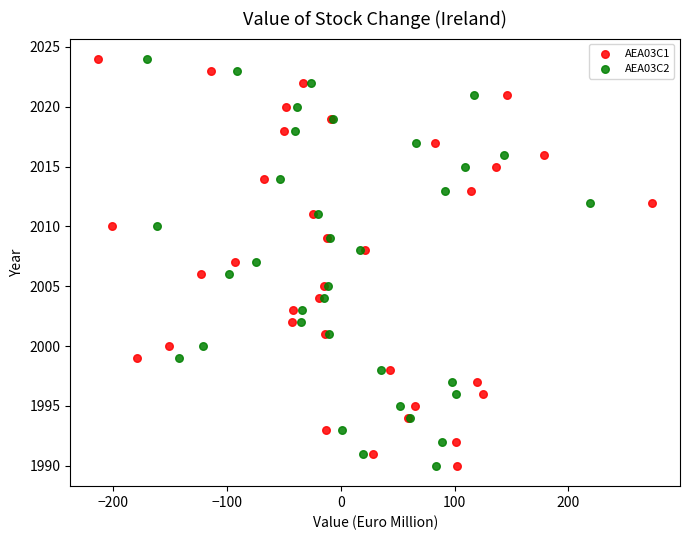

What are all the series names shown in the legend?

AEA03C1, AEA03C2